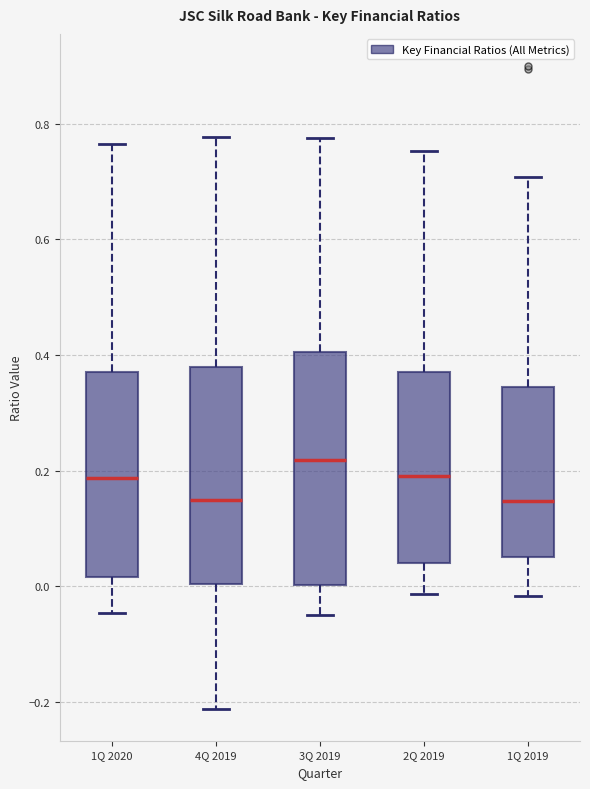

Comparing the boxes themselves (not the whiskers), which one is the tallest?

3Q 2019